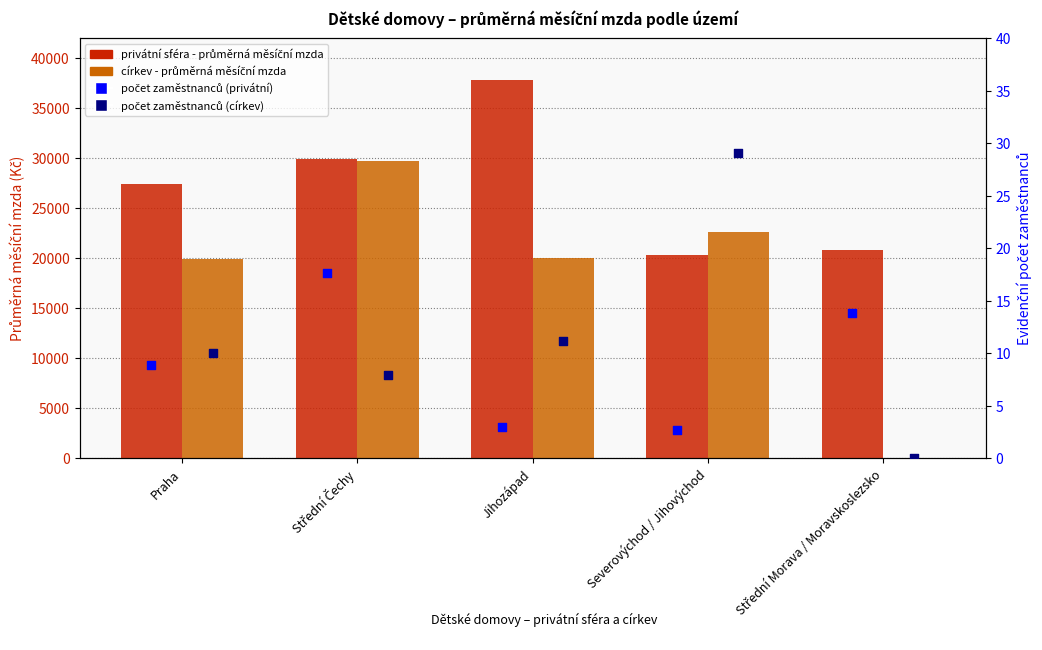

Which series has the largest total across all categories?

privátní sféra - průměrná měsíční mzda